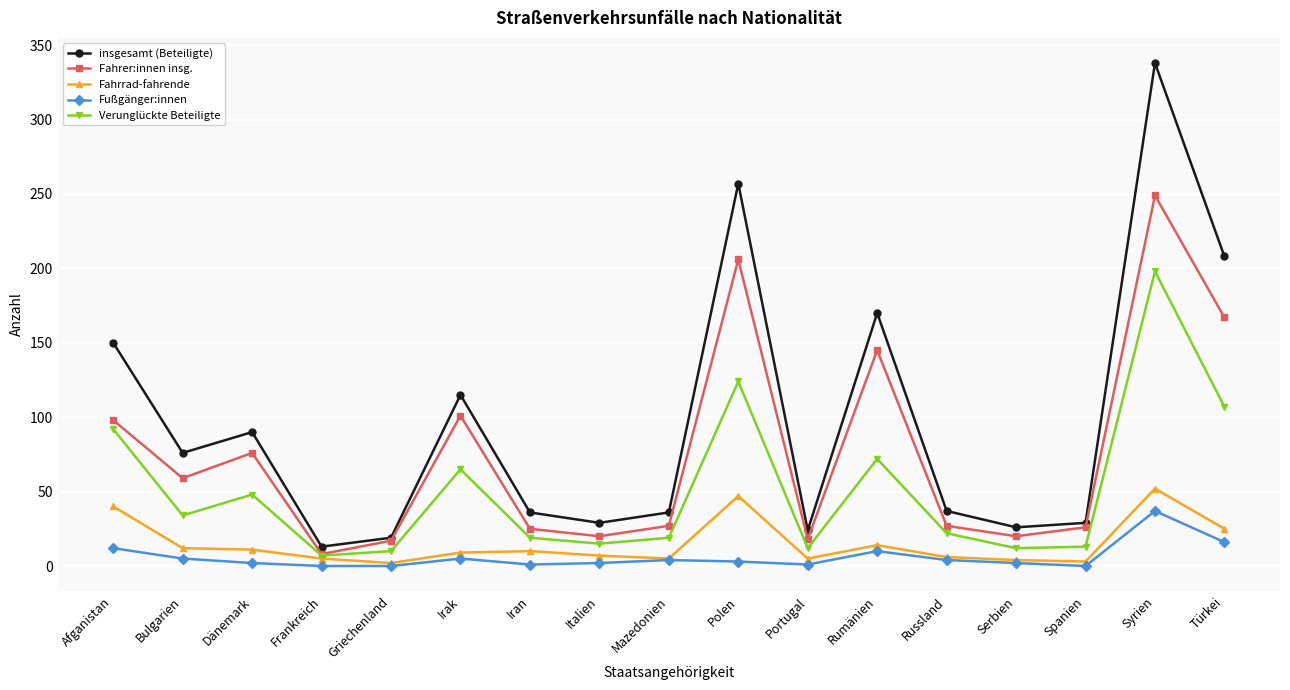

At which category does Fahrer:innen insg. reach its first local peak?

Dänemark